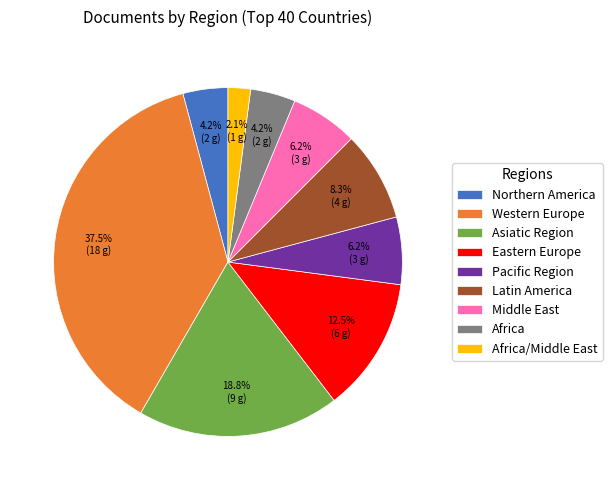

What is the largest slice in the pie chart?

Western Europe